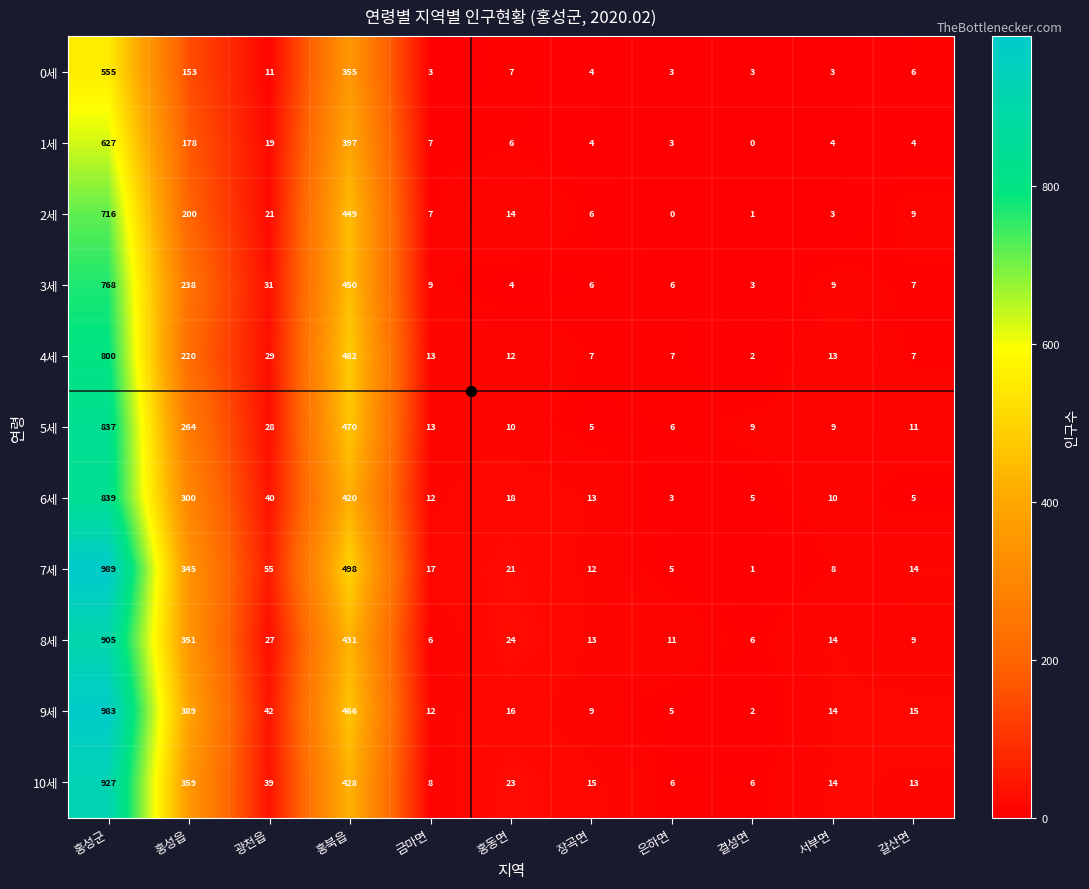

Where does the 1세 series first go above 6?

홍성군